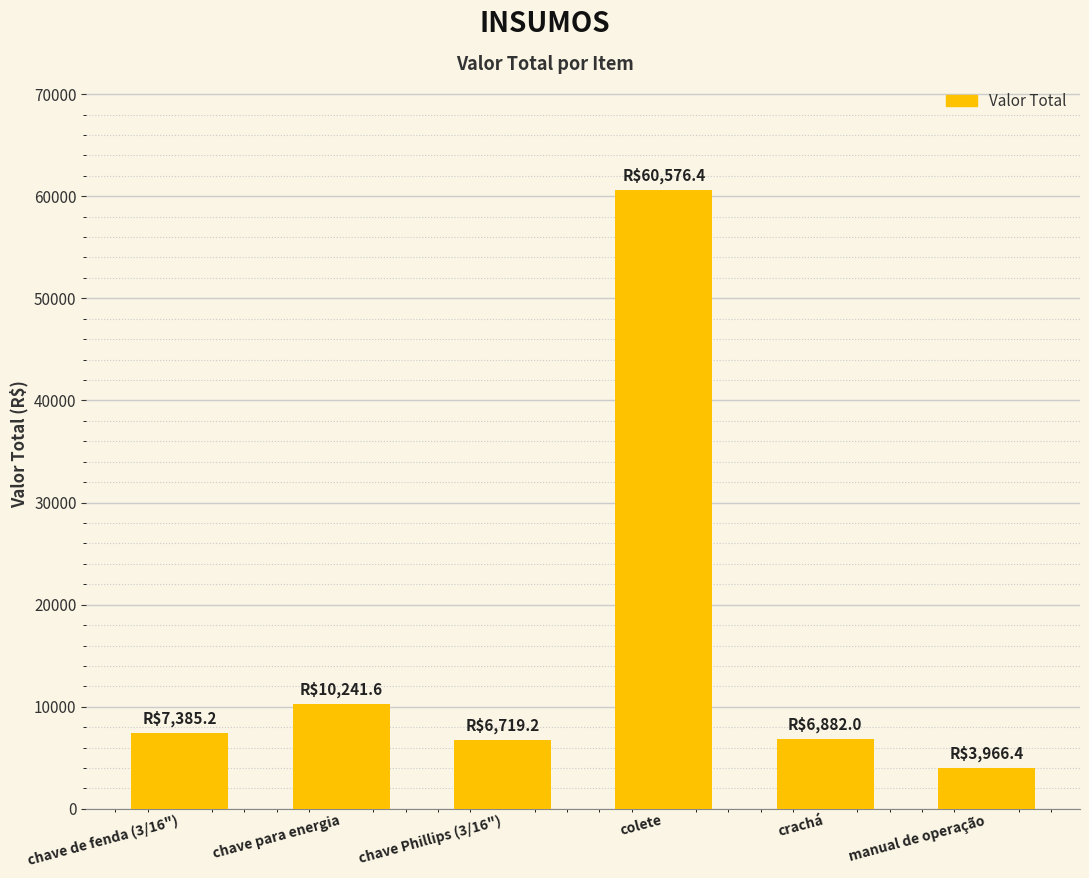

At which label is the value closest to 32271?

chave para energia